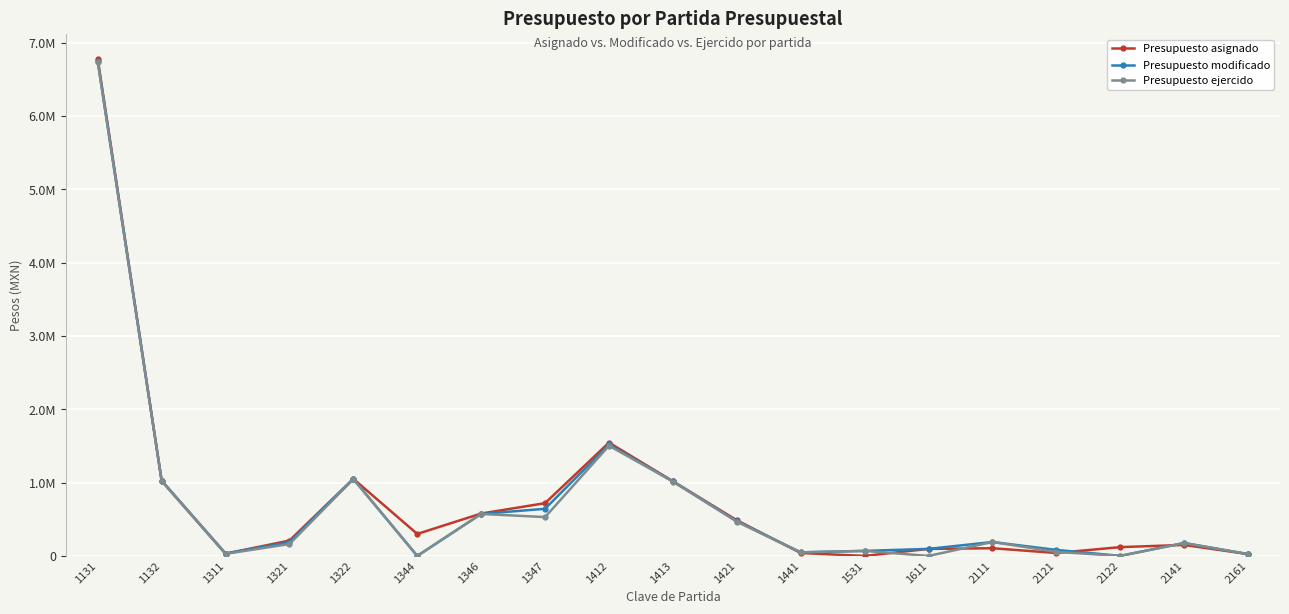

What are all the series names shown in the legend?

Presupuesto asignado, Presupuesto modificado, Presupuesto ejercido